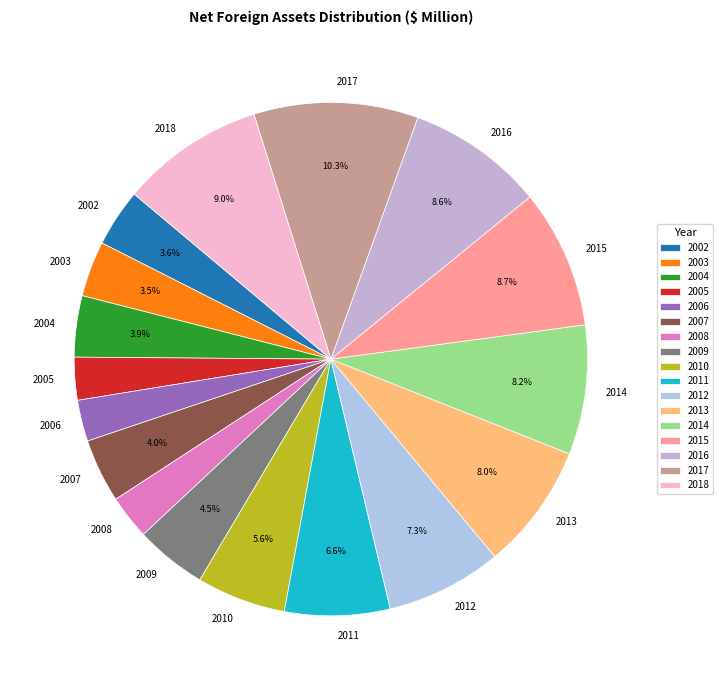

Which slice is the largest?

2017